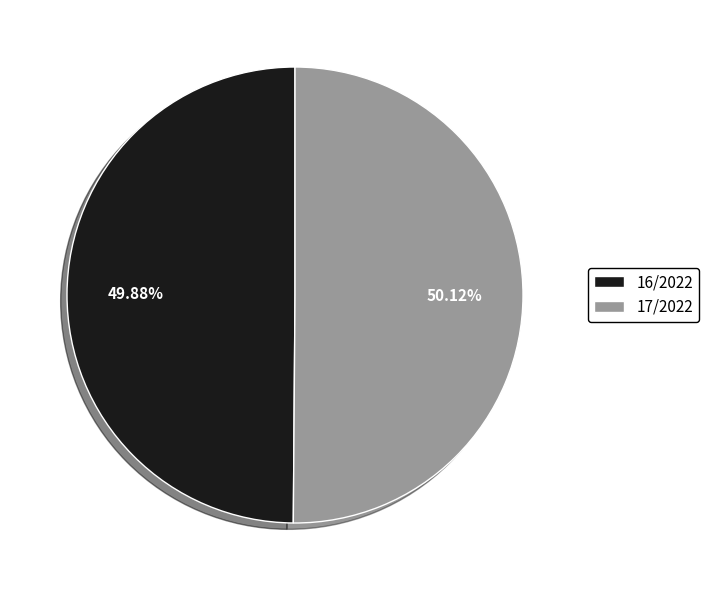

Approximately how many times larger is the value at 16/2022 compared to 17/2022?

1.0